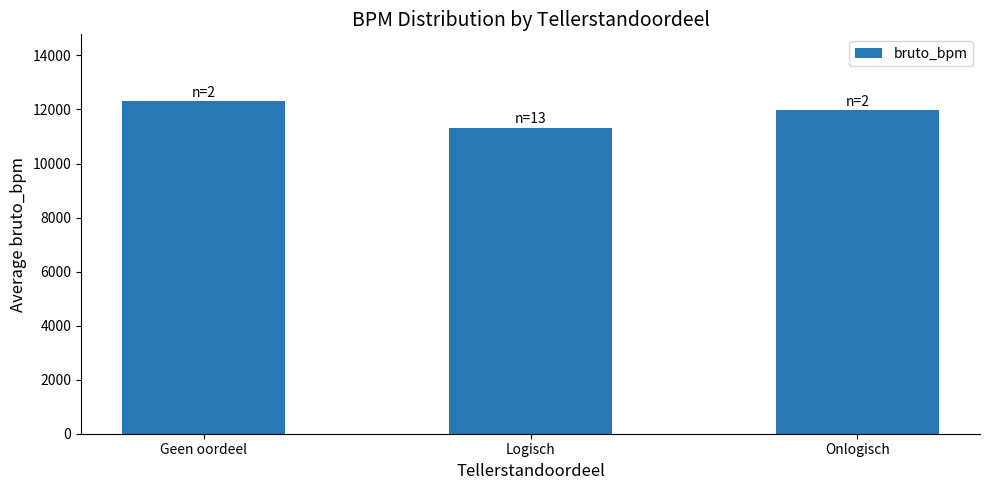

True or false: the data shows 17495.8 at Onlogisch.

False